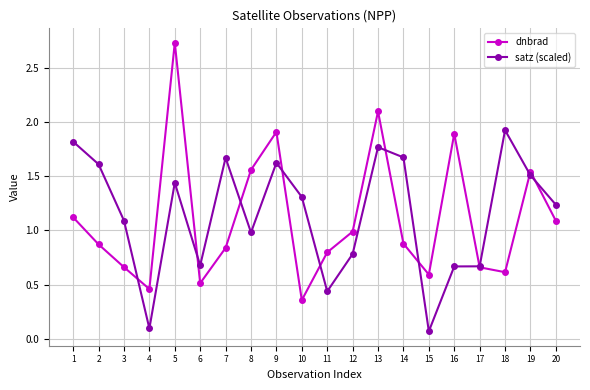

How many lines are shown in the chart?

2